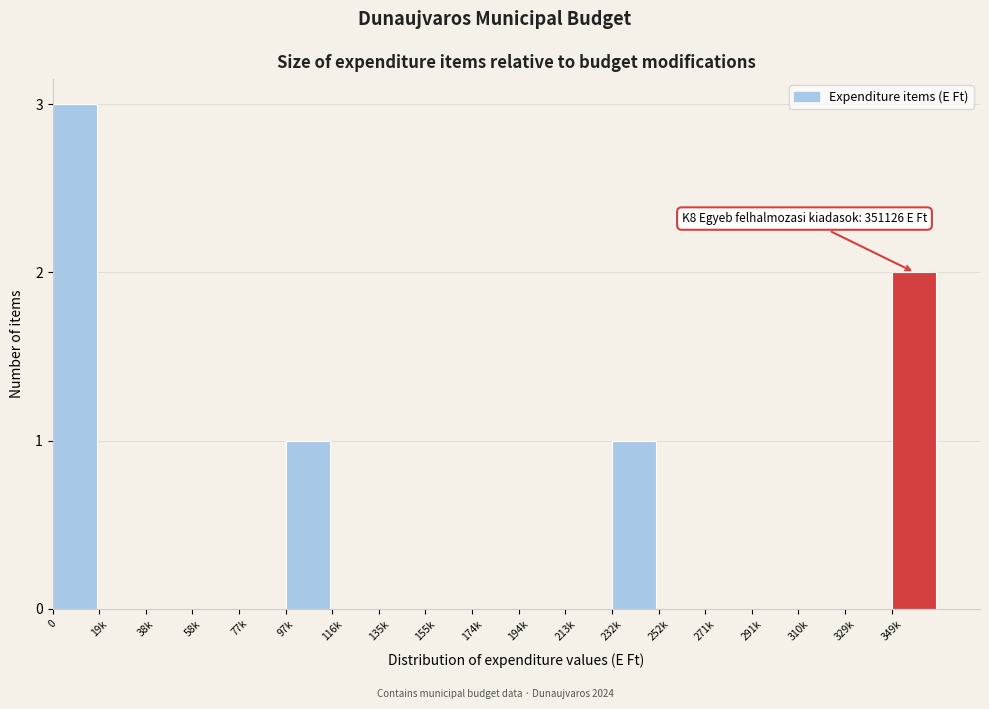

Reading left to right, what are all the values shown in this chart?

0=3	19k=0	38k=0	58k=0	77k=0	97k=1	116k=0	135k=0	155k=0	174k=0	194k=0	213k=0	232k=1	252k=0	271k=0	291k=0	310k=0	329k=0	349k=2